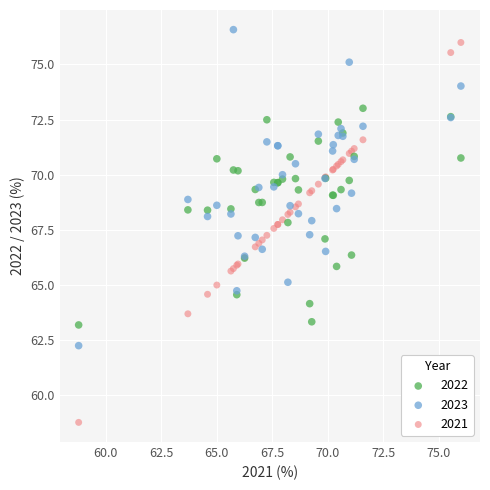

What is the X range (max minus min) for the scatter plot?

17.2